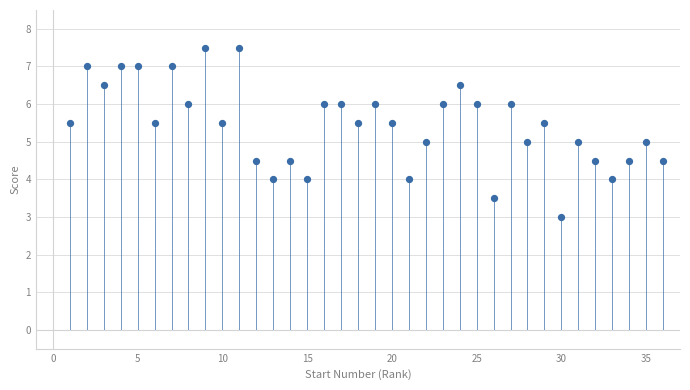

What is the range of X values (max minus min)?

35.0